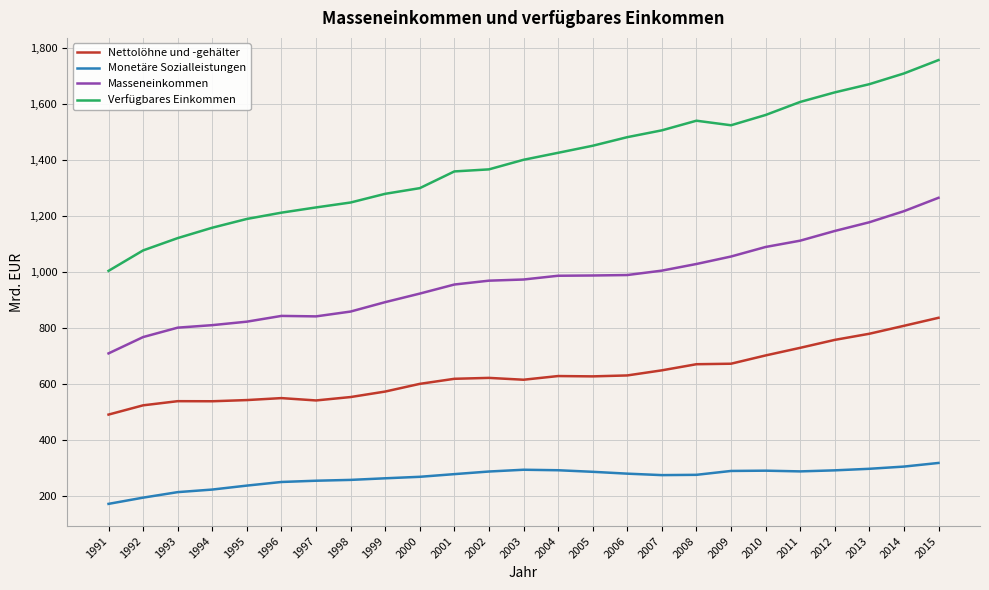

At how many categories does at least one series exceed 207?

25